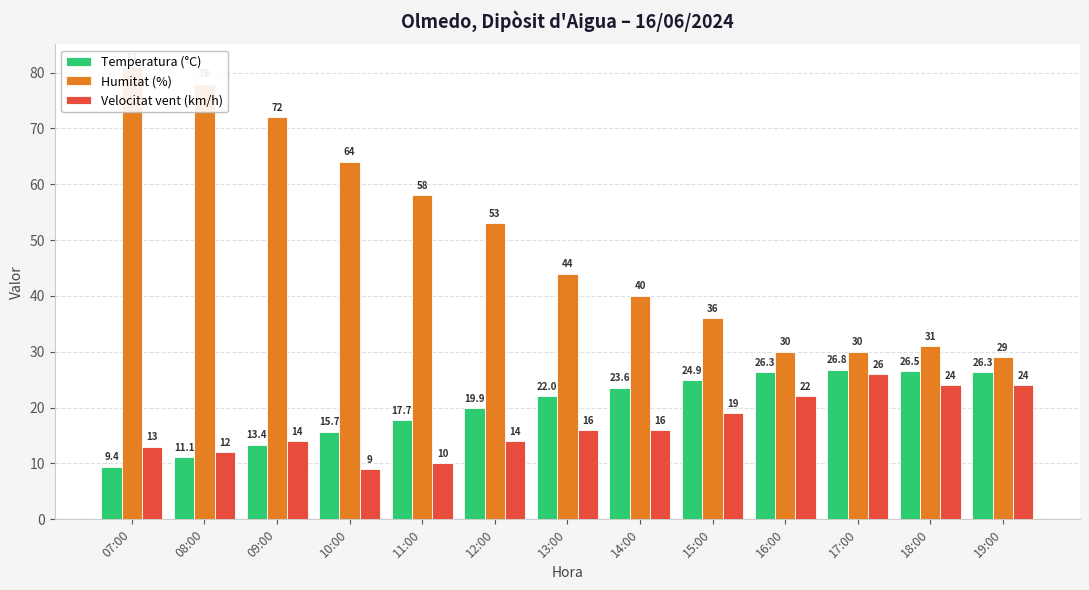

What are all the series names shown in the legend?

Temperatura (°C), Humitat (%), Velocitat vent (km/h)